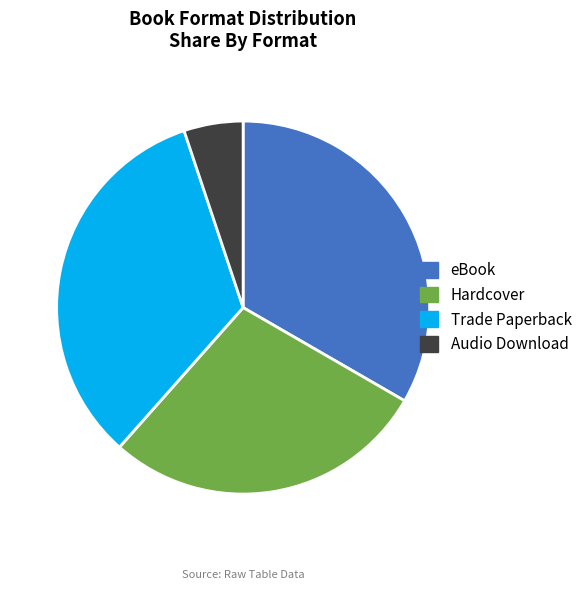

Is it true that Audio Download is 5% of the pie?

True